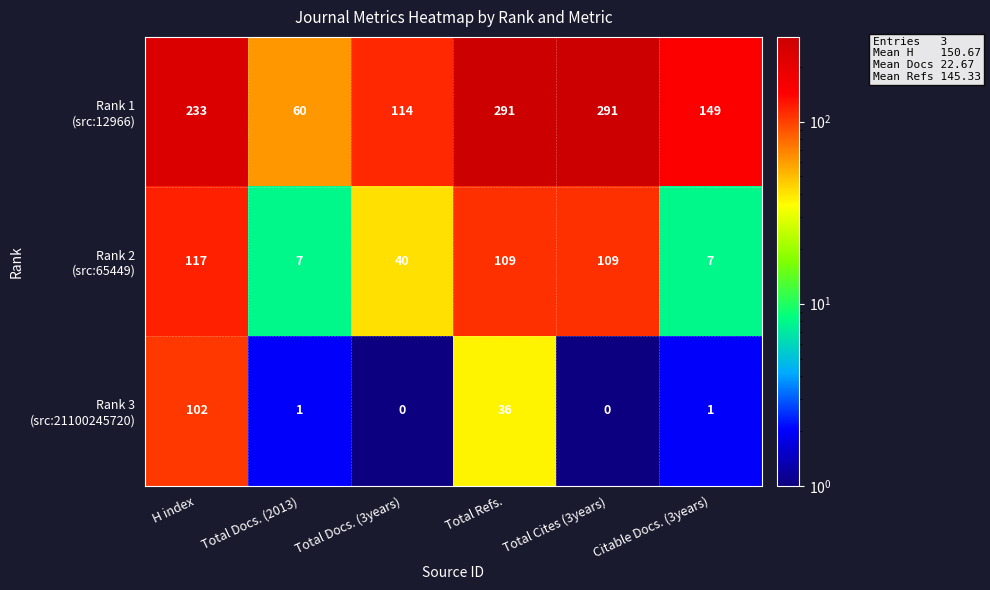

At how many categories does at least one series exceed 153?

3